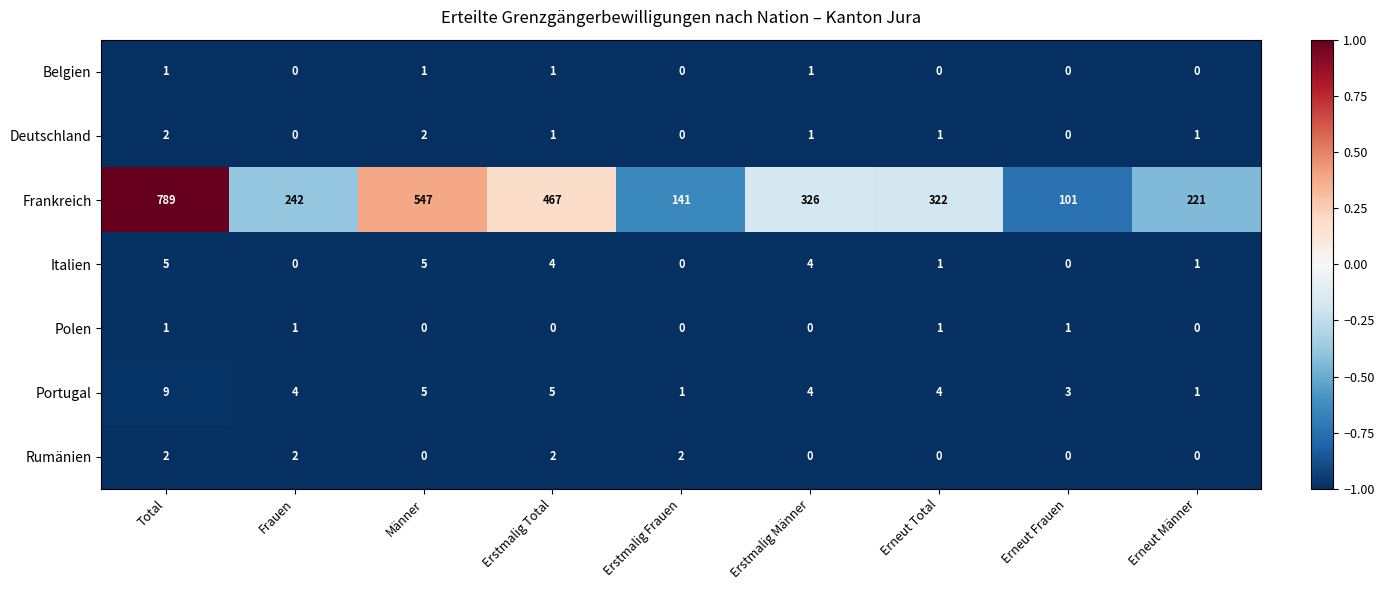

At which category is the sum across all series the highest?

Total